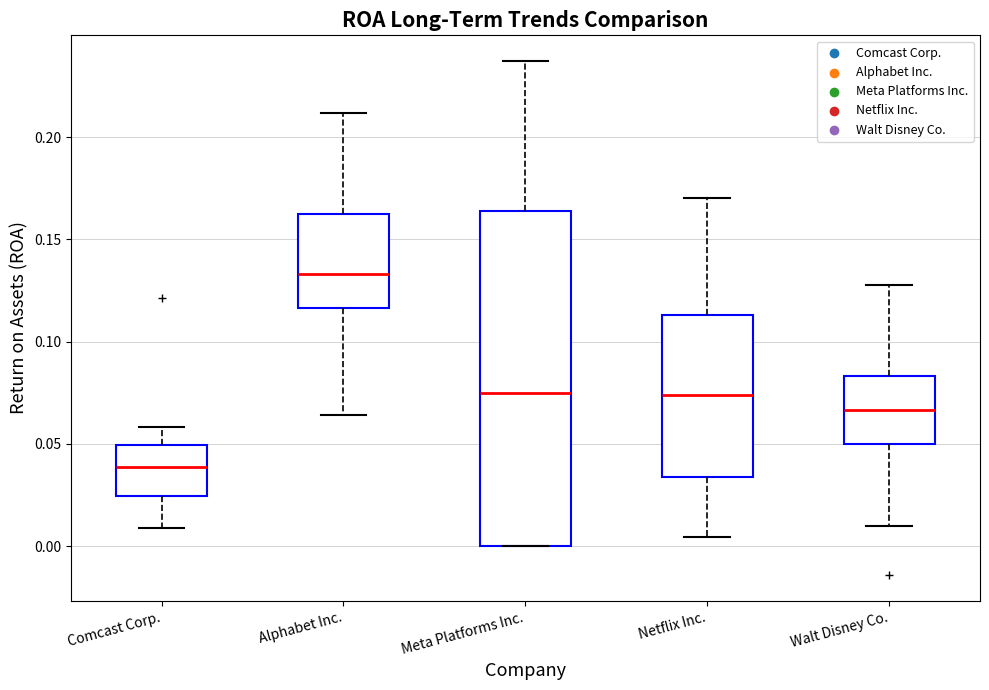

Where does the lower whisker of the box for Alphabet Inc. end on the y-axis? The values are not printed on the chart, so give them approximately, as read against the axis.

0.065